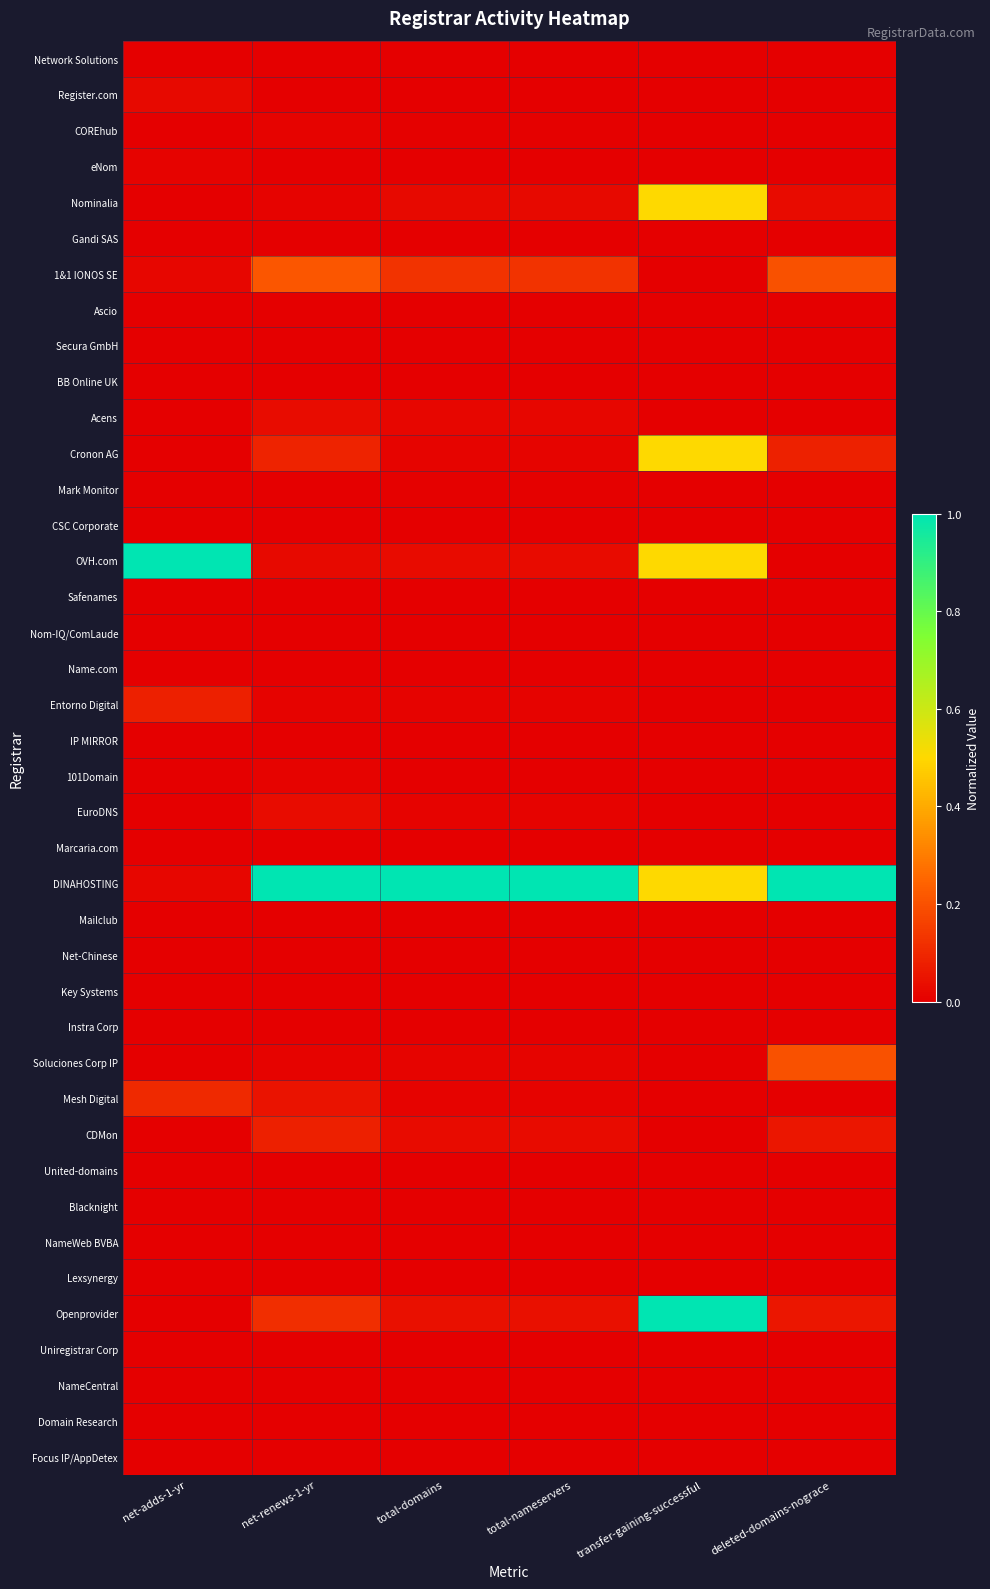

Reading left to right, transcribe all the data shown in this chart.

Network Solutions: net-adds-1-yr=0.0	net-renews-1-yr=0.0	total-domains=0.0	total-nameservers=0.0	transfer-gaining-successful=0.0	deleted-domains-nograce=0.0
Register.com: net-adds-1-yr=0.0	net-renews-1-yr=0.0	total-domains=0.0	total-nameservers=0.0	transfer-gaining-successful=0.0	deleted-domains-nograce=0.0
COREhub: net-adds-1-yr=0.0	net-renews-1-yr=0.0	total-domains=0.0	total-nameservers=0.0	transfer-gaining-successful=0.0	deleted-domains-nograce=0.0
eNom: net-adds-1-yr=0.0	net-renews-1-yr=0.0	total-domains=0.0	total-nameservers=0.0	transfer-gaining-successful=0.0	deleted-domains-nograce=0.0
Nominalia: net-adds-1-yr=0.0	net-renews-1-yr=0.0	total-domains=0.0	total-nameservers=0.0	transfer-gaining-successful=0.5	deleted-domains-nograce=0.0
Gandi SAS: net-adds-1-yr=0.0	net-renews-1-yr=0.0	total-domains=0.0	total-nameservers=0.0	transfer-gaining-successful=0.0	deleted-domains-nograce=0.0
1&1 IONOS SE: net-adds-1-yr=0.0	net-renews-1-yr=0.2	total-domains=0.1	total-nameservers=0.1	transfer-gaining-successful=0.0	deleted-domains-nograce=0.2
Ascio: net-adds-1-yr=0.0	net-renews-1-yr=0.0	total-domains=0.0	total-nameservers=0.0	transfer-gaining-successful=0.0	deleted-domains-nograce=0.0
Secura GmbH: net-adds-1-yr=0.0	net-renews-1-yr=0.0	total-domains=0.0	total-nameservers=0.0	transfer-gaining-successful=0.0	deleted-domains-nograce=0.0
BB Online UK: net-adds-1-yr=0.0	net-renews-1-yr=0.0	total-domains=0.0	total-nameservers=0.0	transfer-gaining-successful=0.0	deleted-domains-nograce=0.0
Acens: net-adds-1-yr=0.0	net-renews-1-yr=0.0	total-domains=0.0	total-nameservers=0.0	transfer-gaining-successful=0.0	deleted-domains-nograce=0.0
Cronon AG: net-adds-1-yr=0.0	net-renews-1-yr=0.1	total-domains=0.0	total-nameservers=0.0	transfer-gaining-successful=0.5	deleted-domains-nograce=0.1
Mark Monitor: net-adds-1-yr=0.0	net-renews-1-yr=0.0	total-domains=0.0	total-nameservers=0.0	transfer-gaining-successful=0.0	deleted-domains-nograce=0.0
CSC Corporate: net-adds-1-yr=0.0	net-renews-1-yr=0.0	total-domains=0.0	total-nameservers=0.0	transfer-gaining-successful=0.0	deleted-domains-nograce=0.0
OVH.com: net-adds-1-yr=1.0	net-renews-1-yr=0.0	total-domains=0.0	total-nameservers=0.0	transfer-gaining-successful=0.5	deleted-domains-nograce=0.0
Safenames: net-adds-1-yr=0.0	net-renews-1-yr=0.0	total-domains=0.0	total-nameservers=0.0	transfer-gaining-successful=0.0	deleted-domains-nograce=0.0
Nom-IQ/ComLaude: net-adds-1-yr=0.0	net-renews-1-yr=0.0	total-domains=0.0	total-nameservers=0.0	transfer-gaining-successful=0.0	deleted-domains-nograce=0.0
Name.com: net-adds-1-yr=0.0	net-renews-1-yr=0.0	total-domains=0.0	total-nameservers=0.0	transfer-gaining-successful=0.0	deleted-domains-nograce=0.0
Entorno Digital: net-adds-1-yr=0.1	net-renews-1-yr=0.0	total-domains=0.0	total-nameservers=0.0	transfer-gaining-successful=0.0	deleted-domains-nograce=0.0
IP MIRROR: net-adds-1-yr=0.0	net-renews-1-yr=0.0	total-domains=0.0	total-nameservers=0.0	transfer-gaining-successful=0.0	deleted-domains-nograce=0.0
101Domain: net-adds-1-yr=0.0	net-renews-1-yr=0.0	total-domains=0.0	total-nameservers=0.0	transfer-gaining-successful=0.0	deleted-domains-nograce=0.0
EuroDNS: net-adds-1-yr=0.0	net-renews-1-yr=0.0	total-domains=0.0	total-nameservers=0.0	transfer-gaining-successful=0.0	deleted-domains-nograce=0.0
Marcaria.com: net-adds-1-yr=0.0	net-renews-1-yr=0.0	total-domains=0.0	total-nameservers=0.0	transfer-gaining-successful=0.0	deleted-domains-nograce=0.0
DINAHOSTING: net-adds-1-yr=0.0	net-renews-1-yr=1.0	total-domains=1.0	total-nameservers=1.0	transfer-gaining-successful=0.5	deleted-domains-nograce=1.0
Mailclub: net-adds-1-yr=0.0	net-renews-1-yr=0.0	total-domains=0.0	total-nameservers=0.0	transfer-gaining-successful=0.0	deleted-domains-nograce=0.0
Net-Chinese: net-adds-1-yr=0.0	net-renews-1-yr=0.0	total-domains=0.0	total-nameservers=0.0	transfer-gaining-successful=0.0	deleted-domains-nograce=0.0
Key Systems: net-adds-1-yr=0.0	net-renews-1-yr=0.0	total-domains=0.0	total-nameservers=0.0	transfer-gaining-successful=0.0	deleted-domains-nograce=0.0
Instra Corp: net-adds-1-yr=0.0	net-renews-1-yr=0.0	total-domains=0.0	total-nameservers=0.0	transfer-gaining-successful=0.0	deleted-domains-nograce=0.0
Soluciones Corp IP: net-adds-1-yr=0.0	net-renews-1-yr=0.0	total-domains=0.0	total-nameservers=0.0	transfer-gaining-successful=0.0	deleted-domains-nograce=0.2
Mesh Digital: net-adds-1-yr=0.1	net-renews-1-yr=0.0	total-domains=0.0	total-nameservers=0.0	transfer-gaining-successful=0.0	deleted-domains-nograce=0.0
CDMon: net-adds-1-yr=0.0	net-renews-1-yr=0.1	total-domains=0.0	total-nameservers=0.0	transfer-gaining-successful=0.0	deleted-domains-nograce=0.1
United-domains: net-adds-1-yr=0.0	net-renews-1-yr=0.0	total-domains=0.0	total-nameservers=0.0	transfer-gaining-successful=0.0	deleted-domains-nograce=0.0
Blacknight: net-adds-1-yr=0.0	net-renews-1-yr=0.0	total-domains=0.0	total-nameservers=0.0	transfer-gaining-successful=0.0	deleted-domains-nograce=0.0
NameWeb BVBA: net-adds-1-yr=0.0	net-renews-1-yr=0.0	total-domains=0.0	total-nameservers=0.0	transfer-gaining-successful=0.0	deleted-domains-nograce=0.0
Lexsynergy: net-adds-1-yr=0.0	net-renews-1-yr=0.0	total-domains=0.0	total-nameservers=0.0	transfer-gaining-successful=0.0	deleted-domains-nograce=0.0
Openprovider: net-adds-1-yr=0.0	net-renews-1-yr=0.1	total-domains=0.0	total-nameservers=0.0	transfer-gaining-successful=1.0	deleted-domains-nograce=0.1
Uniregistrar Corp: net-adds-1-yr=0.0	net-renews-1-yr=0.0	total-domains=0.0	total-nameservers=0.0	transfer-gaining-successful=0.0	deleted-domains-nograce=0.0
NameCentral: net-adds-1-yr=0.0	net-renews-1-yr=0.0	total-domains=0.0	total-nameservers=0.0	transfer-gaining-successful=0.0	deleted-domains-nograce=0.0
Domain Research: net-adds-1-yr=0.0	net-renews-1-yr=0.0	total-domains=0.0	total-nameservers=0.0	transfer-gaining-successful=0.0	deleted-domains-nograce=0.0
Focus IP/AppDetex: net-adds-1-yr=0.0	net-renews-1-yr=0.0	total-domains=0.0	total-nameservers=0.0	transfer-gaining-successful=0.0	deleted-domains-nograce=0.0